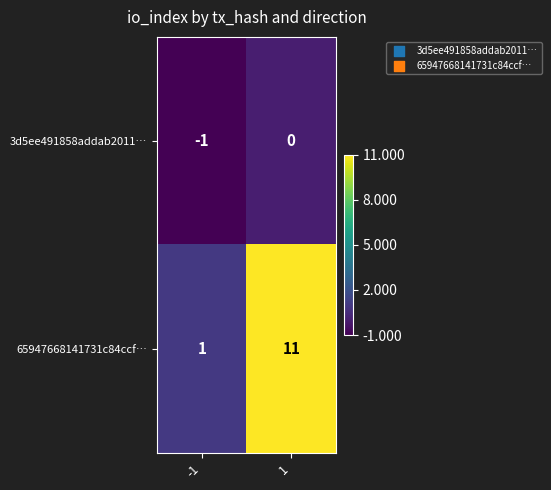

List the series in order of their overall mean, lowest first.

3d5ee491858addab2011…, 65947668141731c84ccf…